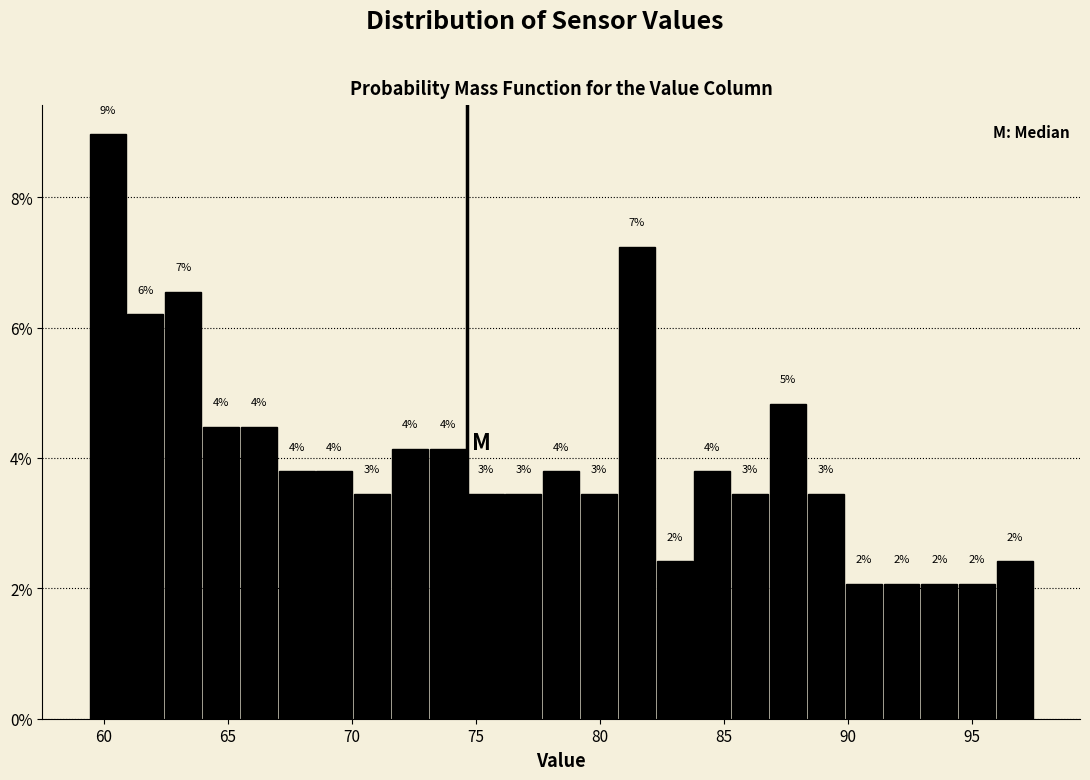

Around what value on the x-axis is the tallest bar? Give the approximate position of its centre, as read against the axis.

60.0